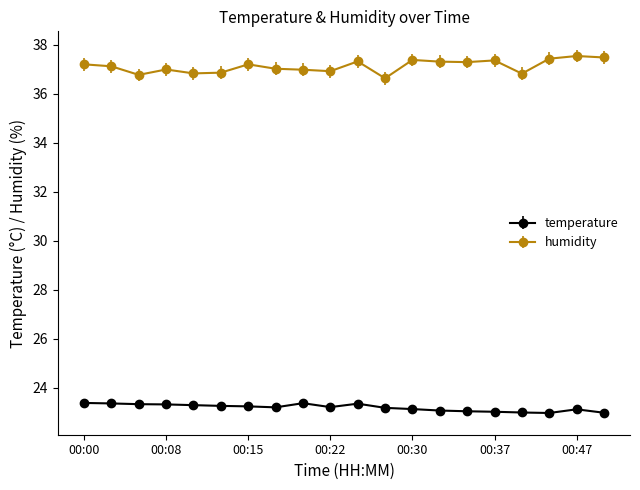

What is the sum of all temperature values?

464.0